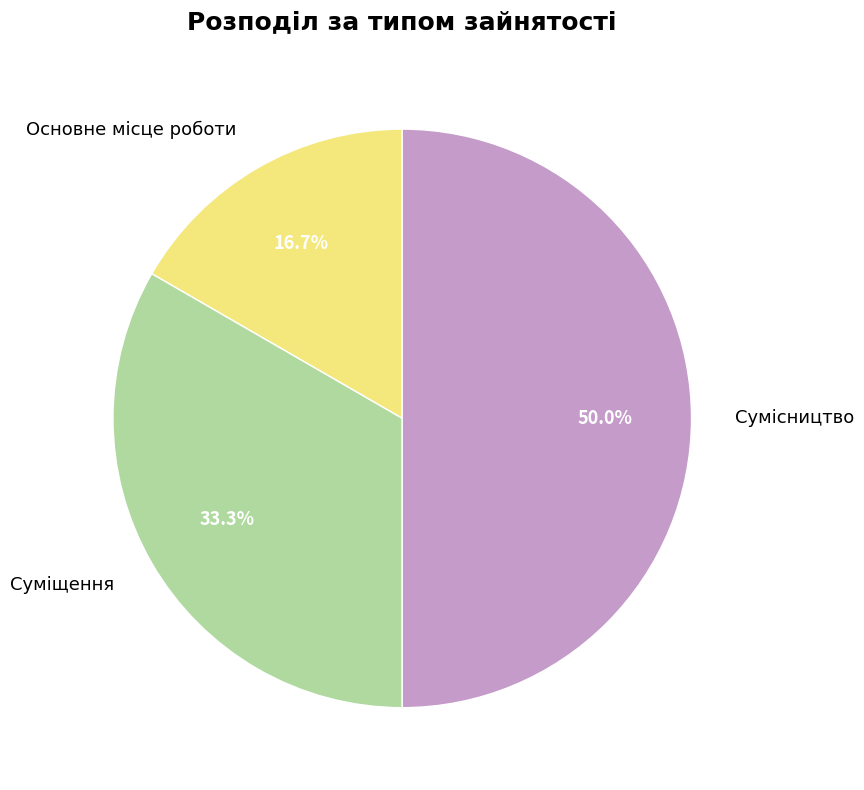

To the nearest percent, what percentage of the pie is Сумісництво?

50%